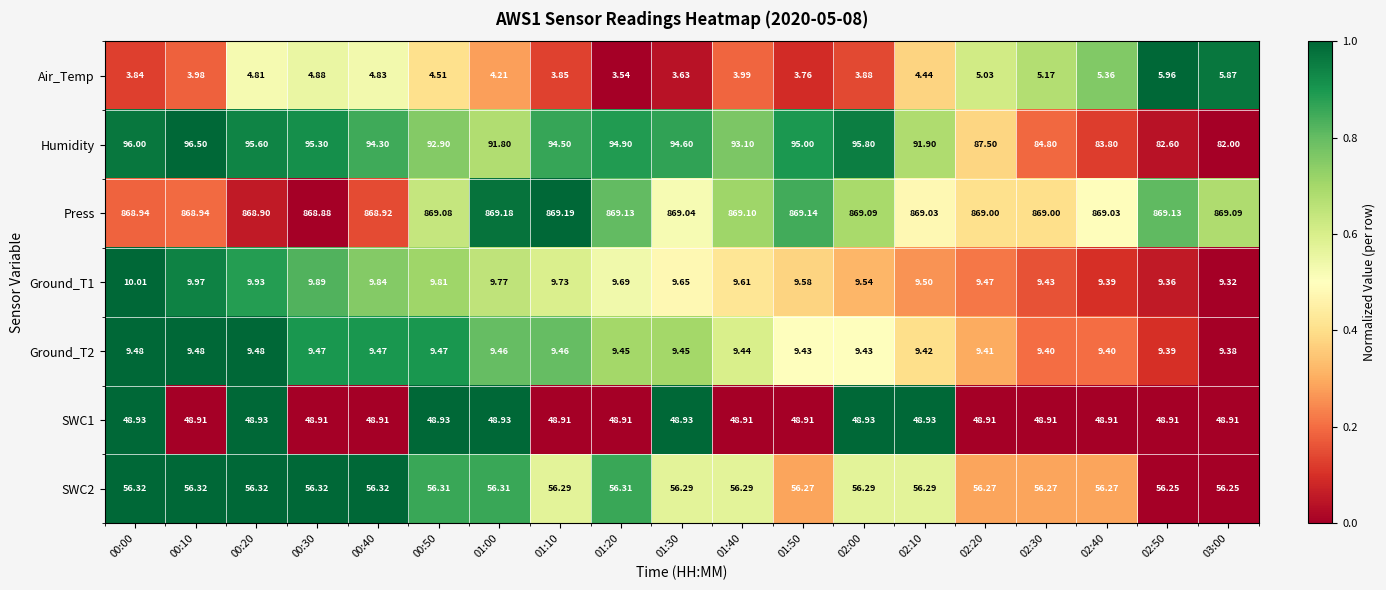

At which category does the chart reach its minimum across all series?

01:20